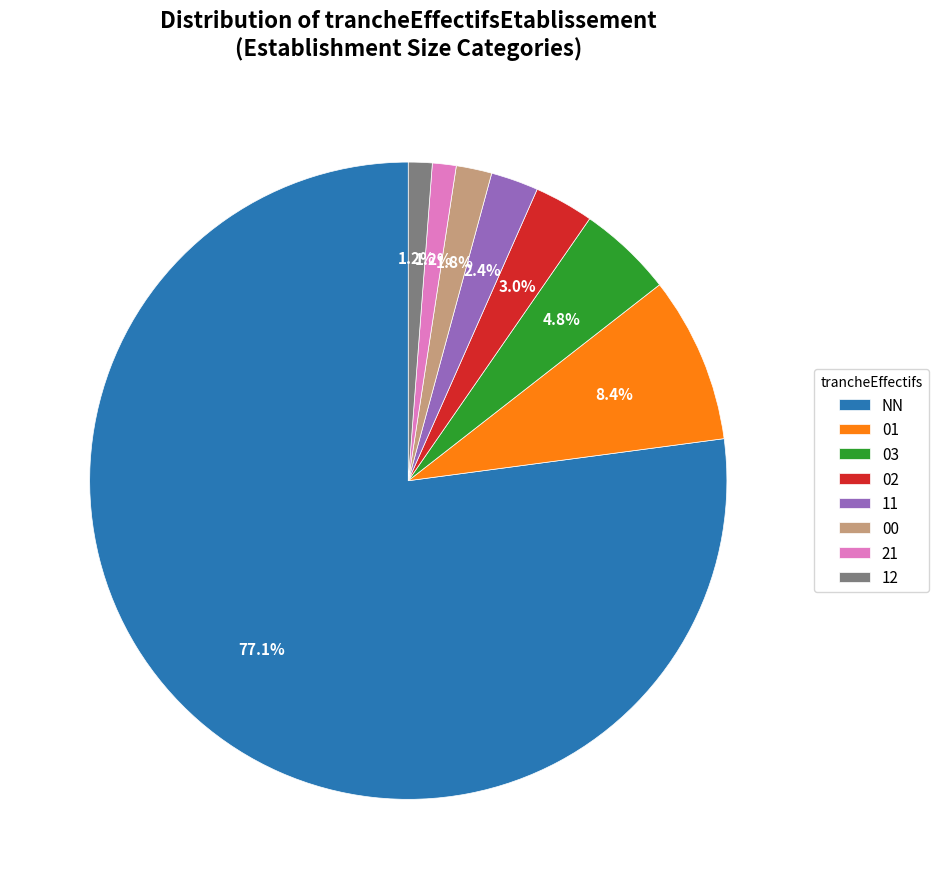

Does 02 represent more than half of the total?

No